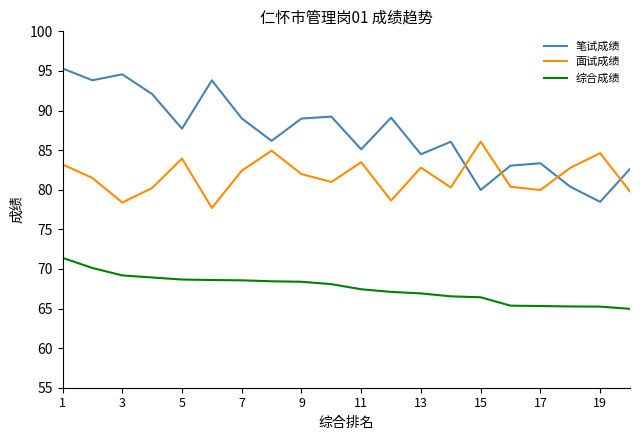

Which series has the widest spread of values?

笔试成绩